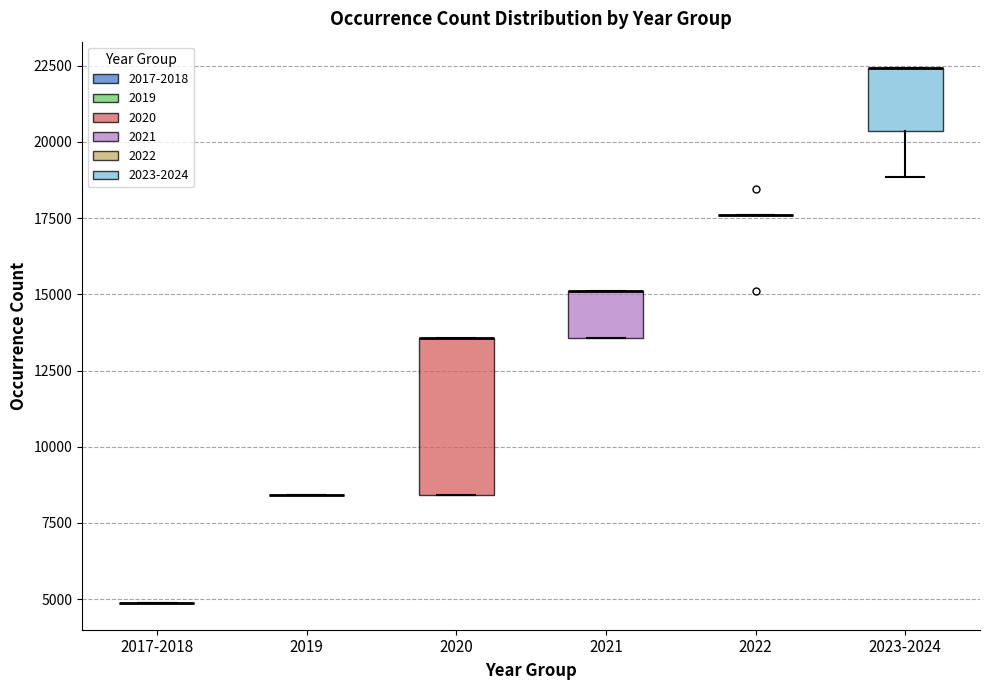

Where is the lower edge of the box for 2023-2024 on the y-axis? The values are not printed on the chart, so give them approximately, as read against the axis.

20500